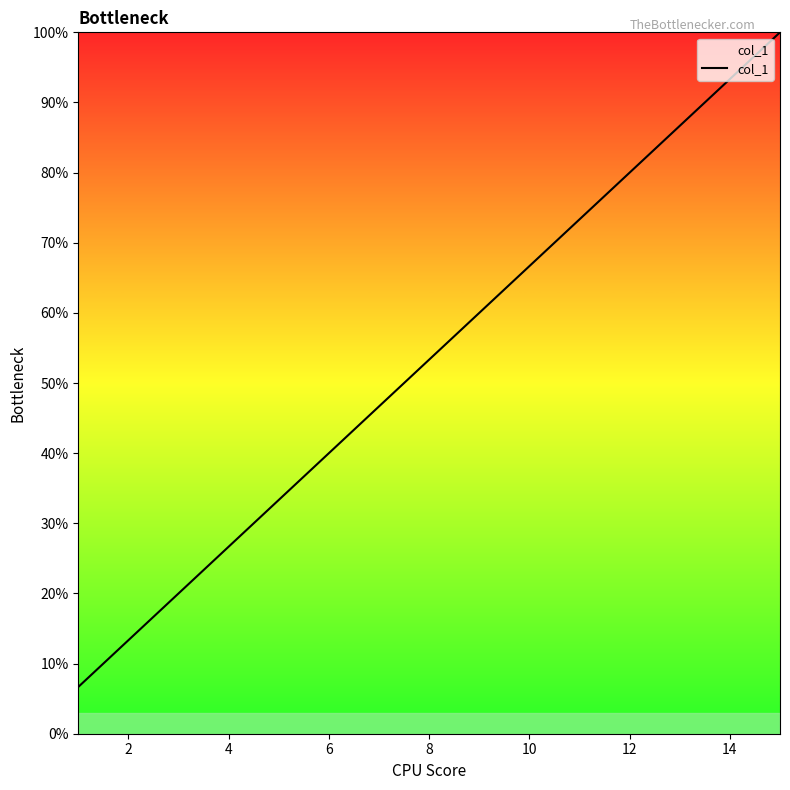

What is the greatest value displayed?

100.0